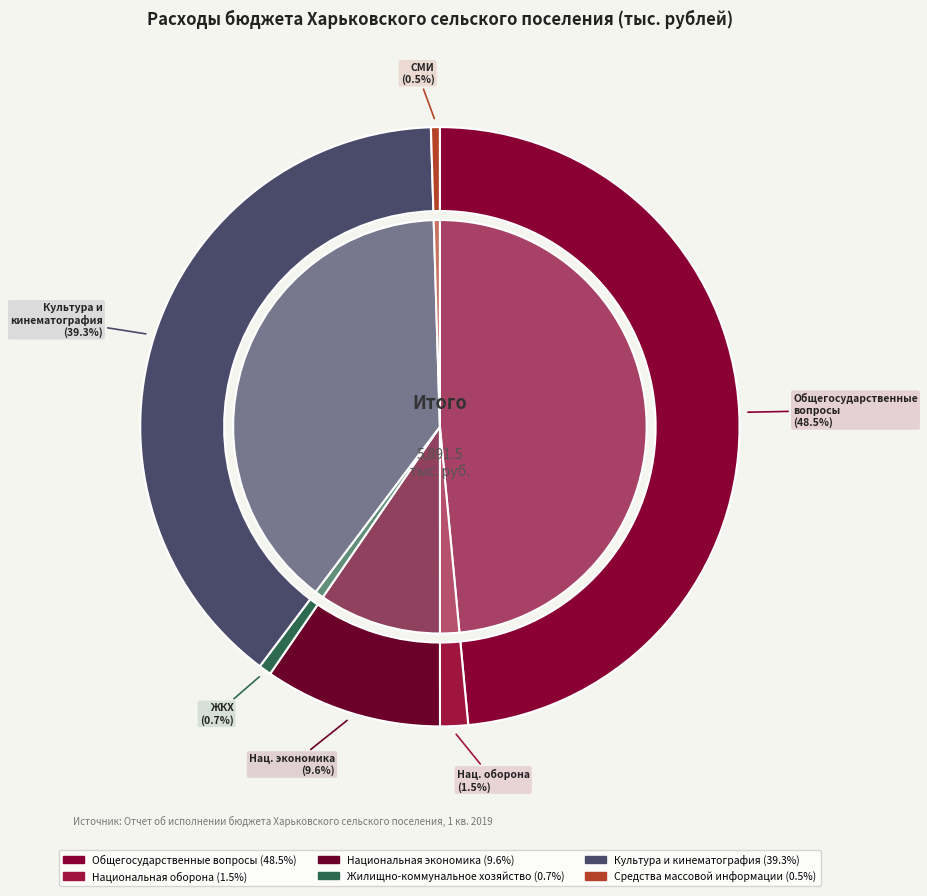

Does Жилищно-коммунальное хозяйство account for over 50% of the chart?

No